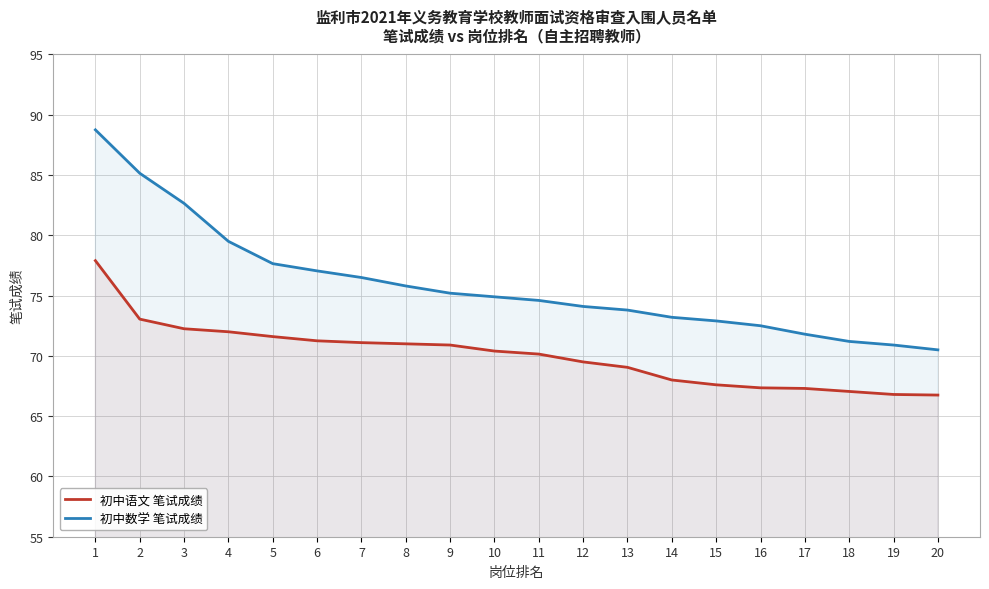

Which series changed the most between 11 and 17?

初中语文 笔试成绩